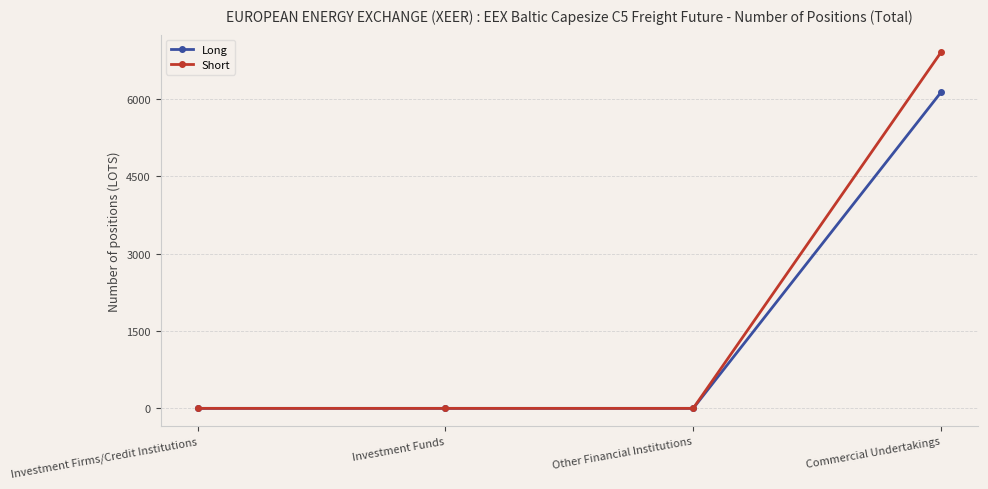

How many categories are shown in the chart?

4